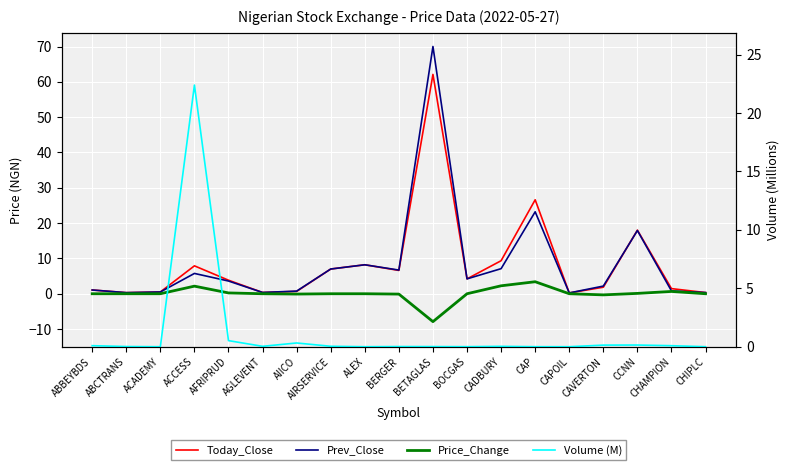

Which series ends up on top after the final intersection of Prev_Close and Today_Close?

Today_Close